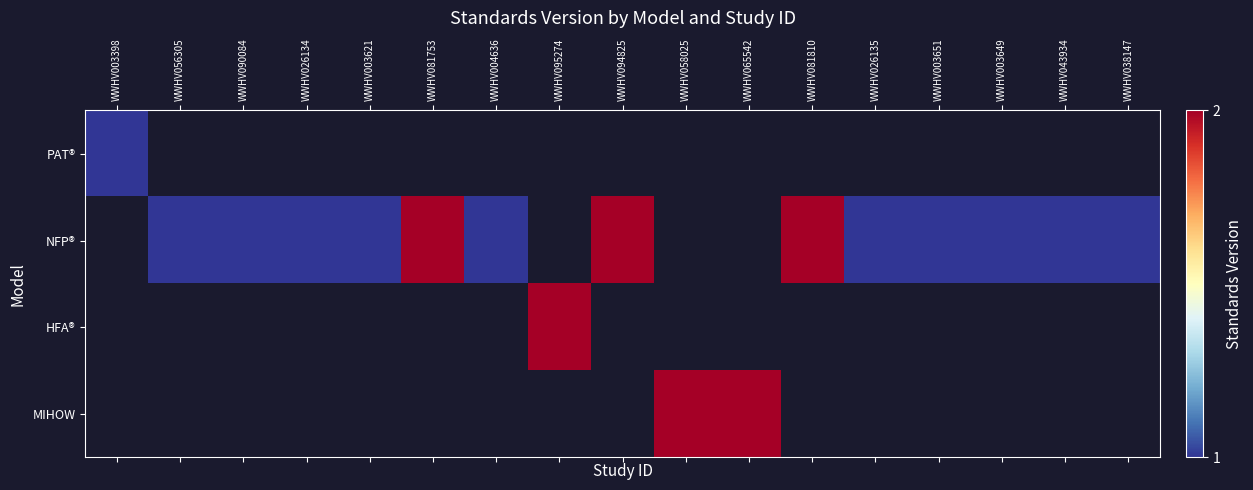

What is the approximate value of row_1 at WWHV081810?

2.0